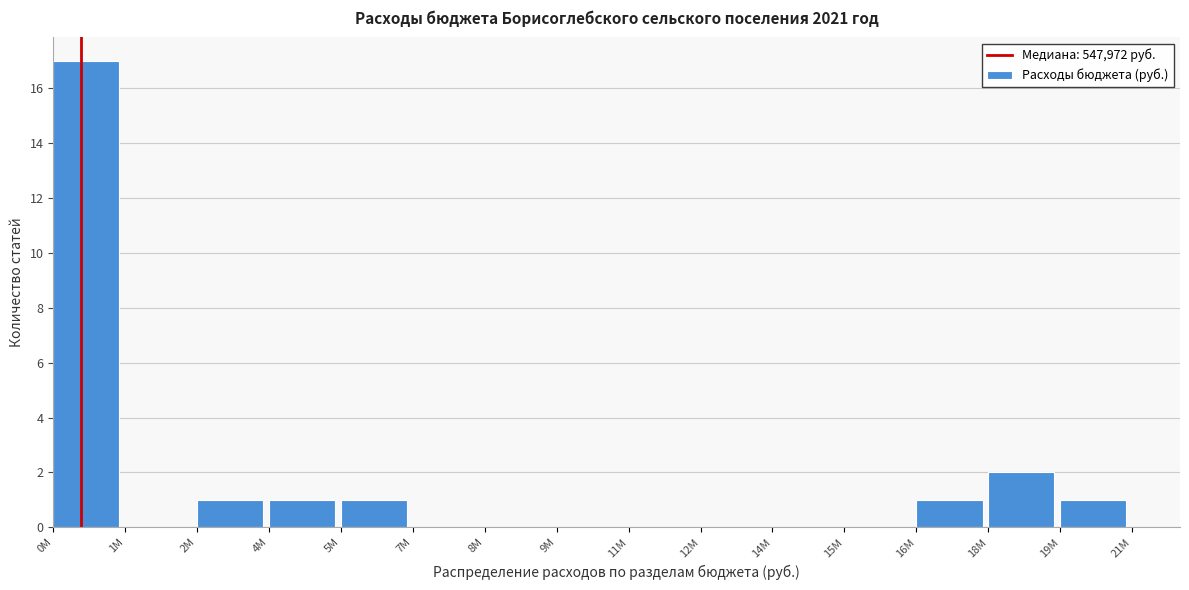

Reading left to right, what are all the values shown in this chart?

0M=17	1M=0	2M=1	4M=1	5M=1	7M=0	8M=0	9M=0	11M=0	12M=0	14M=0	15M=0	16M=1	18M=2	19M=1